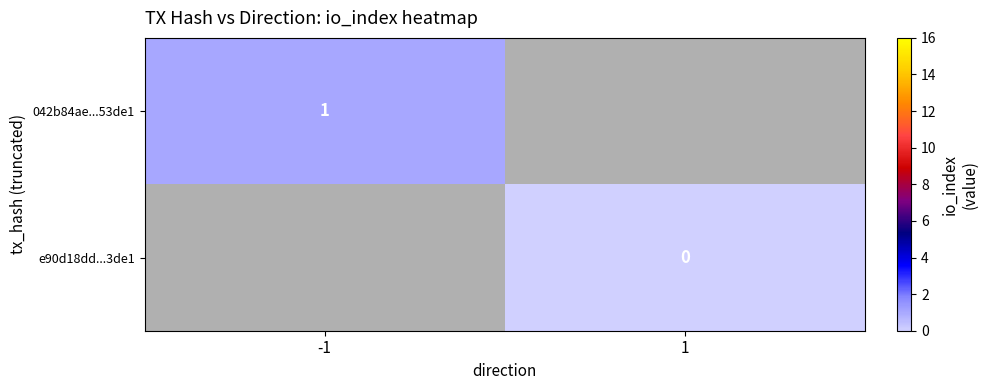

Is the value of 042b84ae...53de1 at -1 greater than the value of e90d18dd...3de1 at 1?

Yes